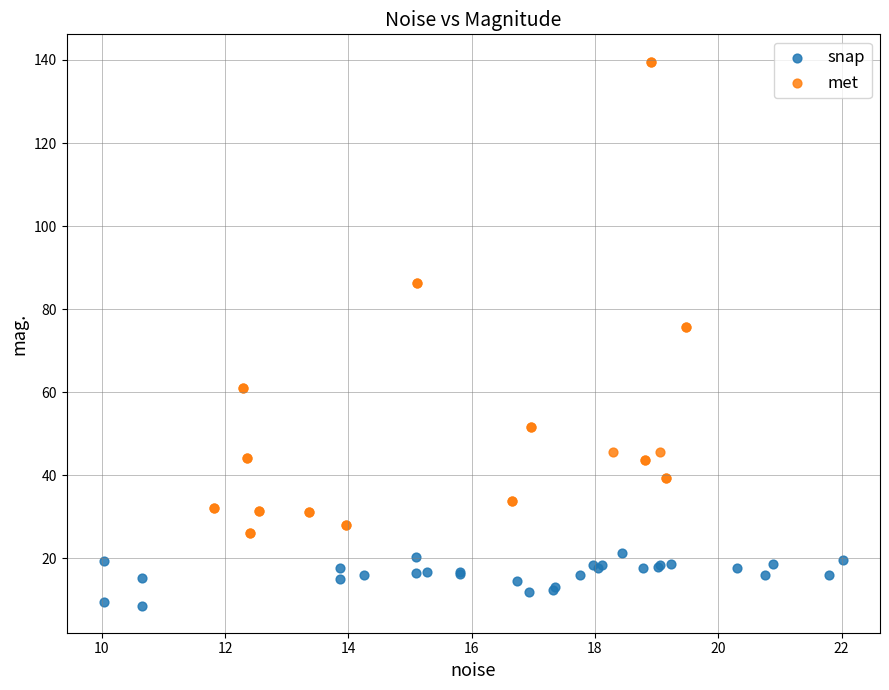

Which series reaches the minimum Y coordinate?

snap